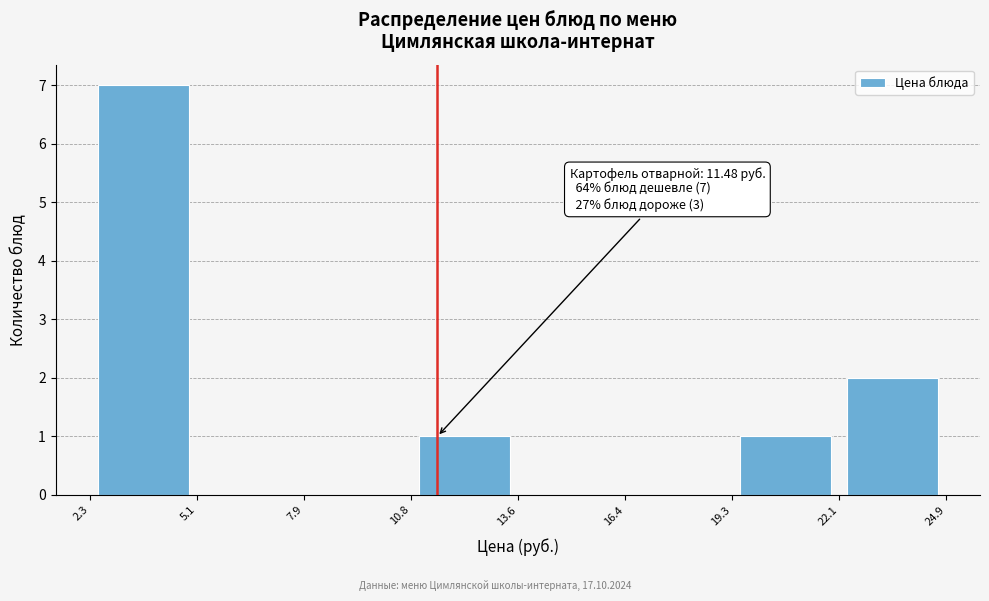

Over which range of the x-axis is the bar tallest?

2.3 to 5.1